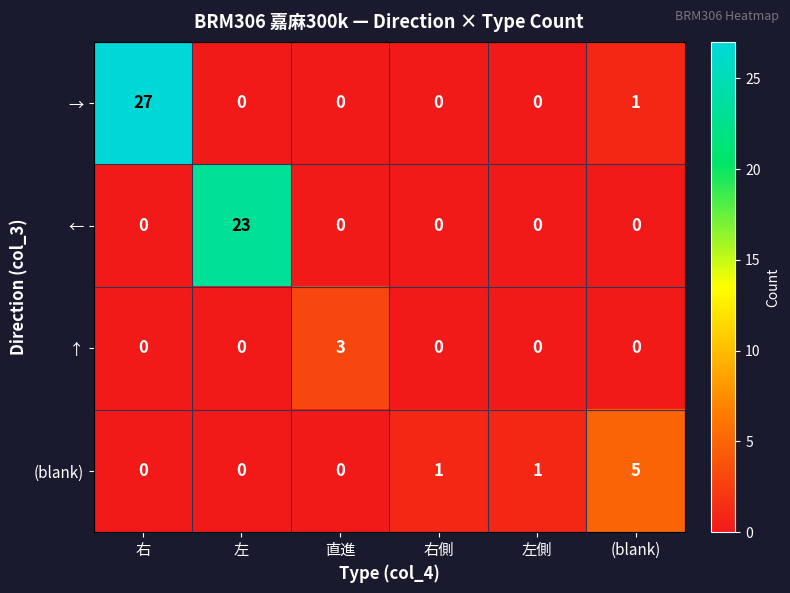

List the series in order of their overall mean, highest first.

→, ←, (blank), ↑